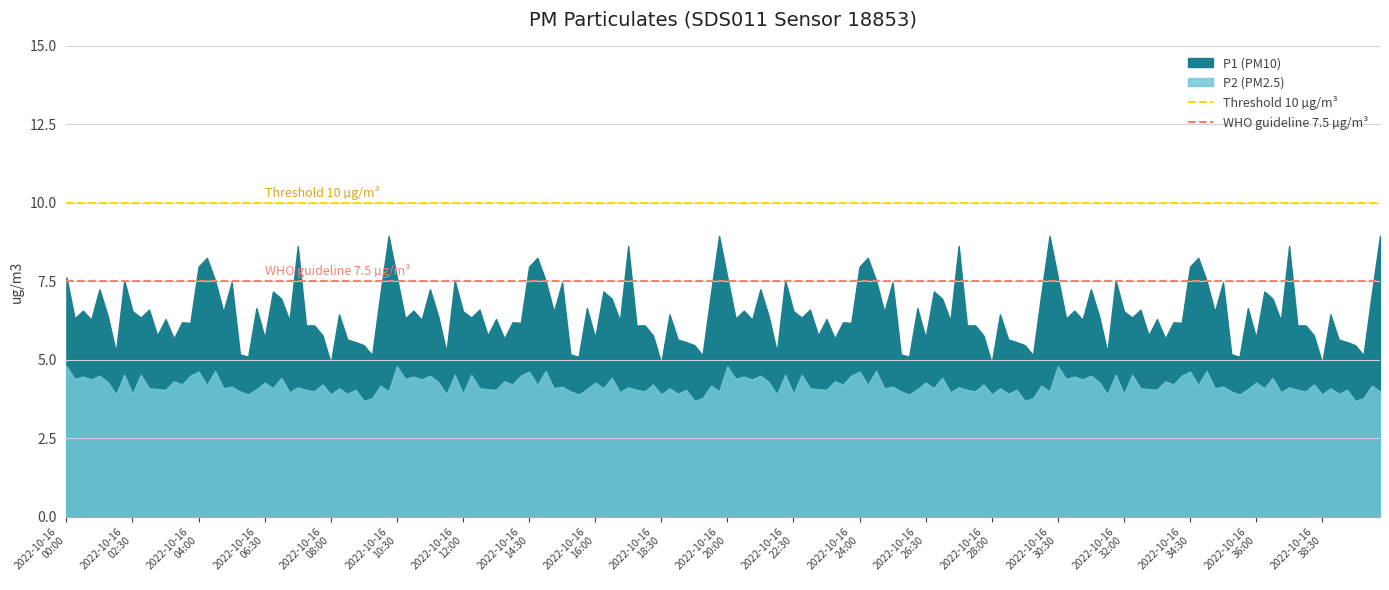

What is the difference between the highest and lowest values at 2022-10-16
02:30?

2.5